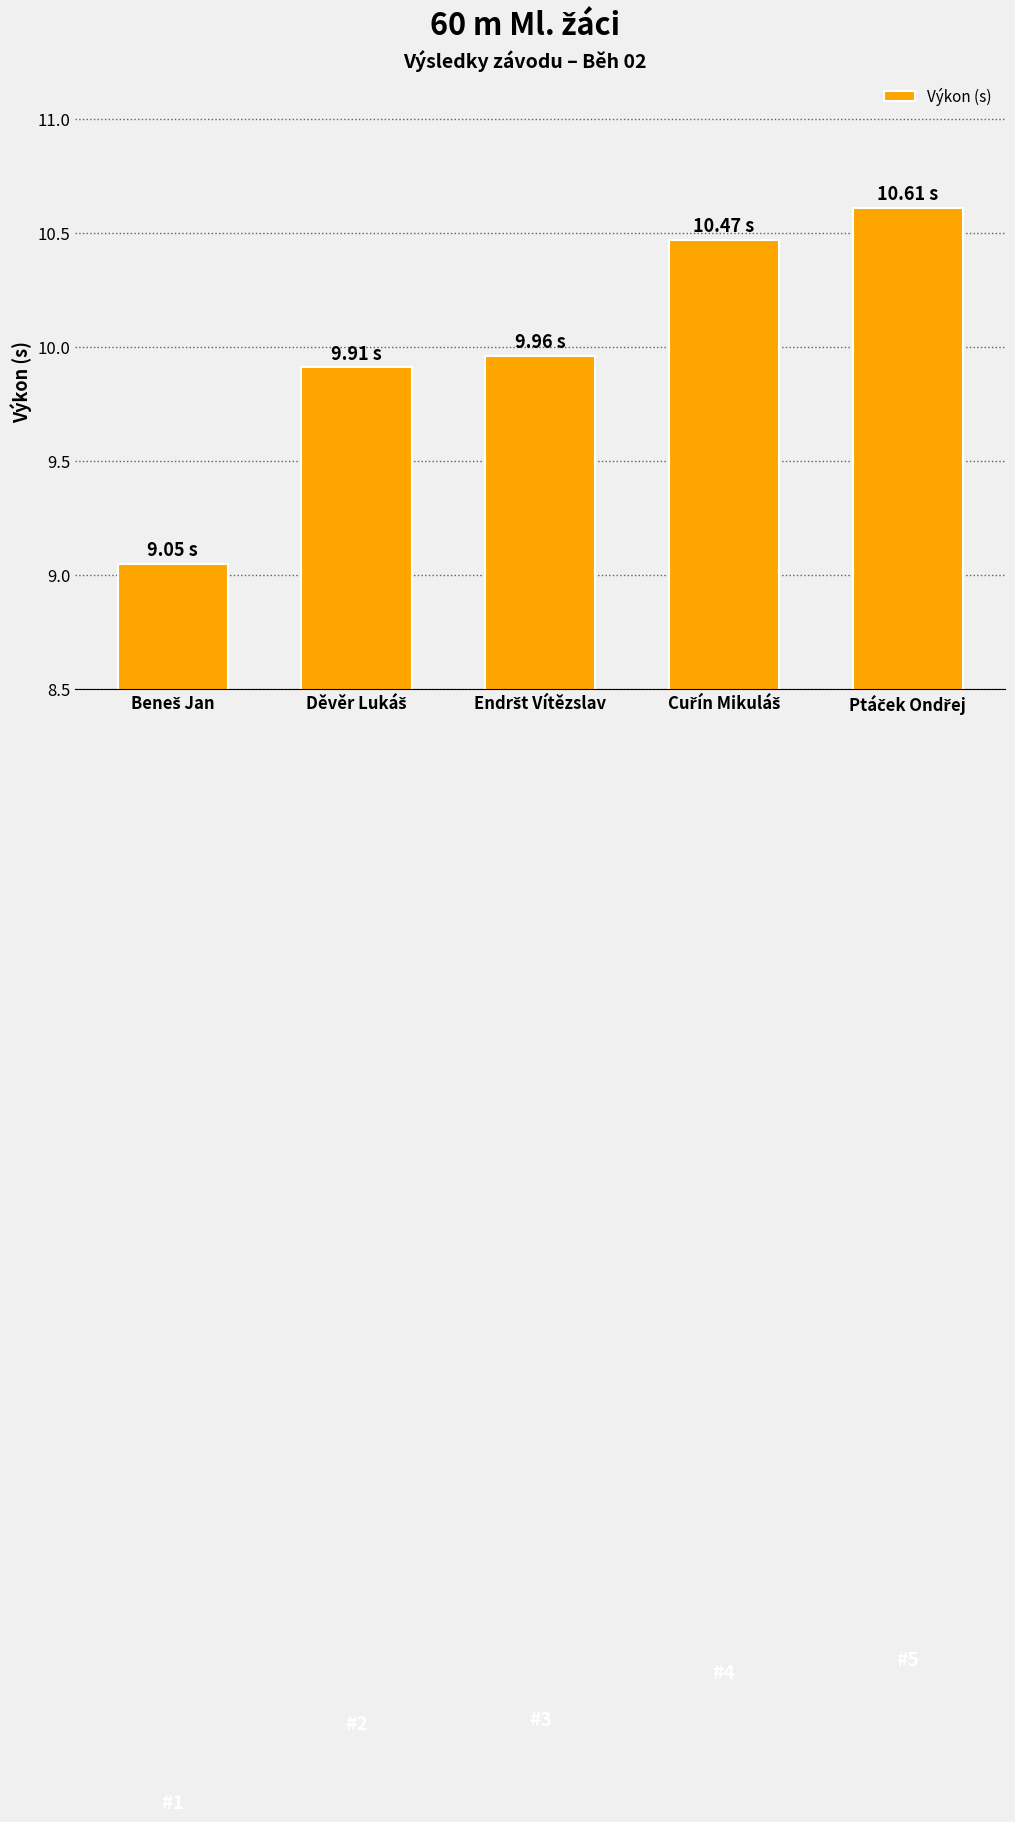

What is the difference between the maximum and minimum values?

1.6